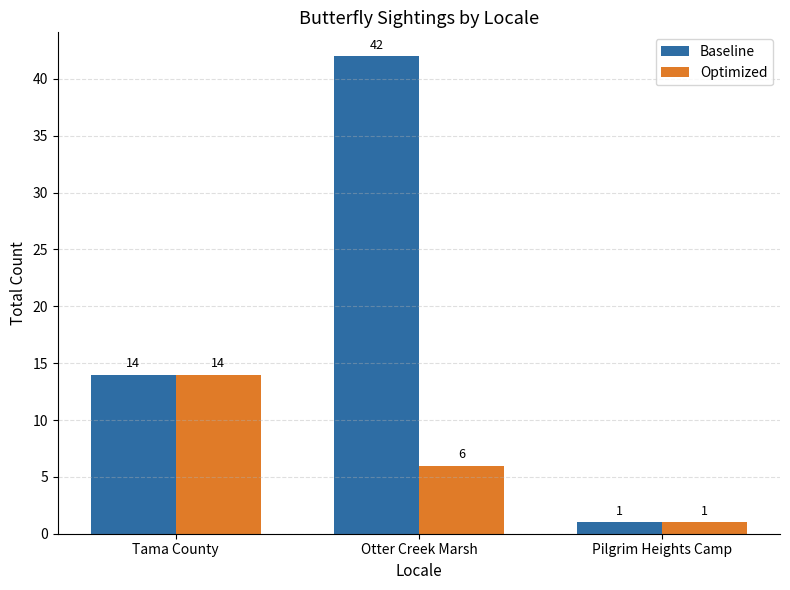

Which series changed the most between Otter Creek Marsh and Pilgrim Heights Camp?

Baseline